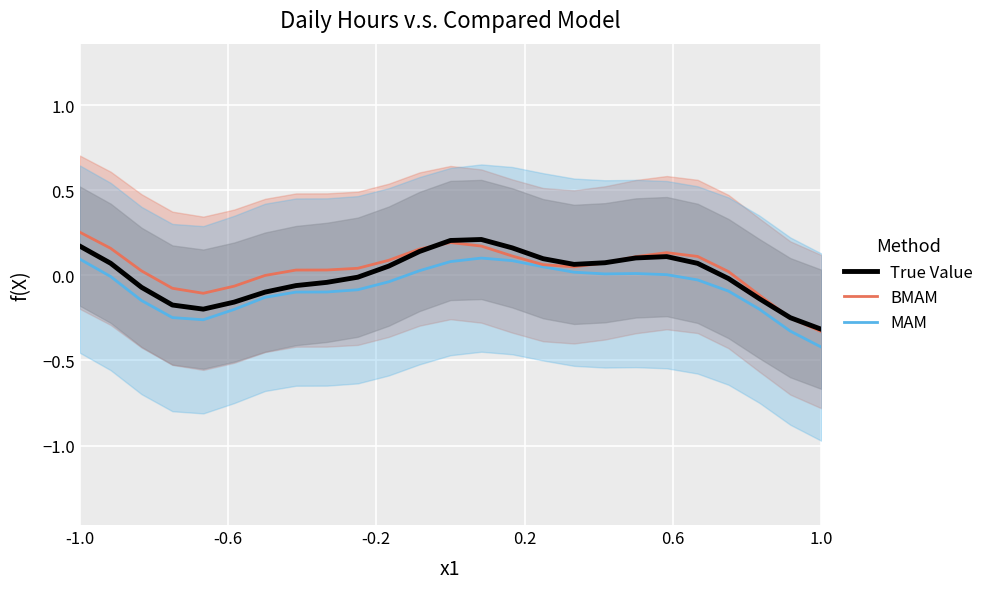

How many lines are shown in the chart?

3